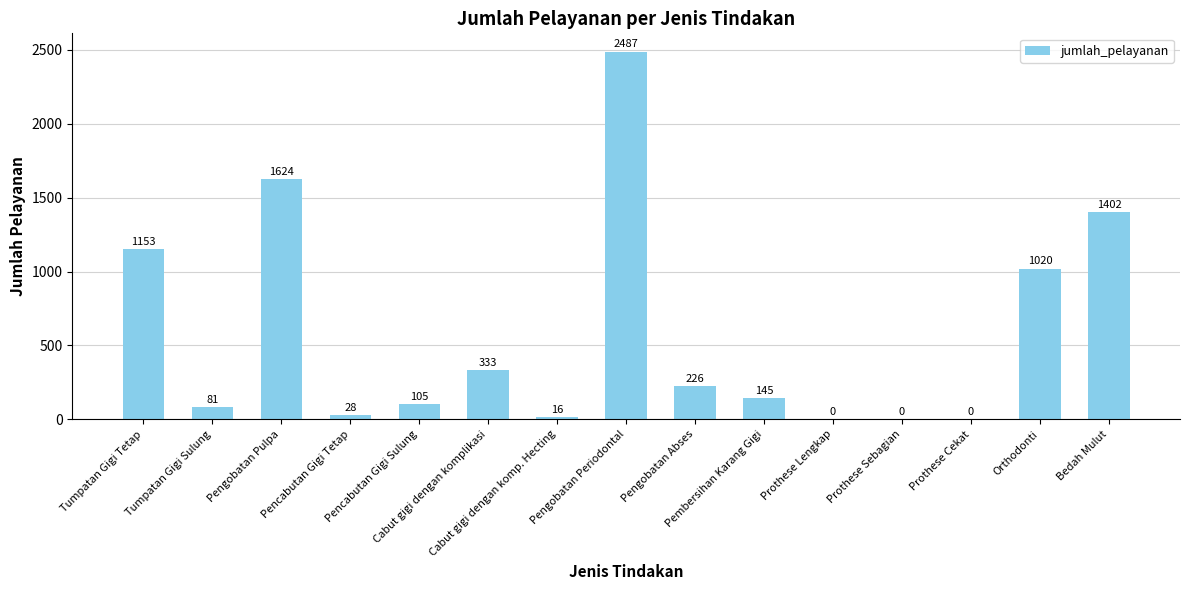

What is the maximum value shown in the chart?

2487